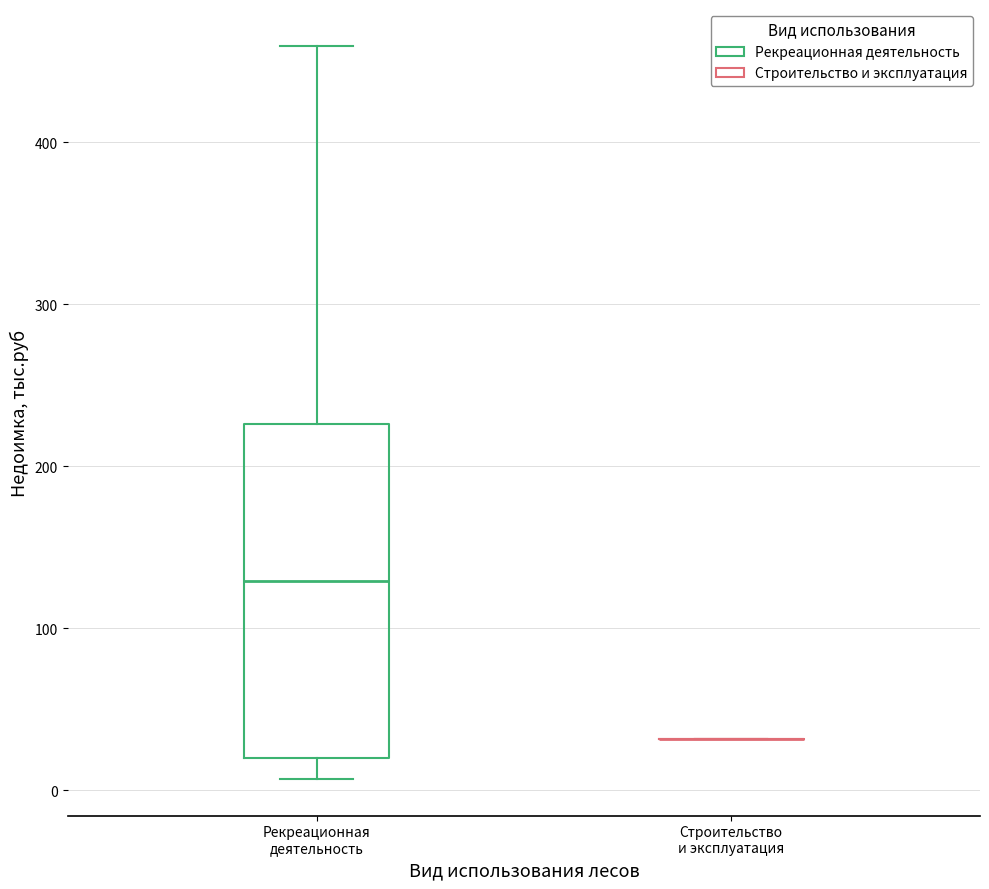

Comparing the boxes themselves (not the whiskers), which one is the tallest?

Рекреационная деятельность